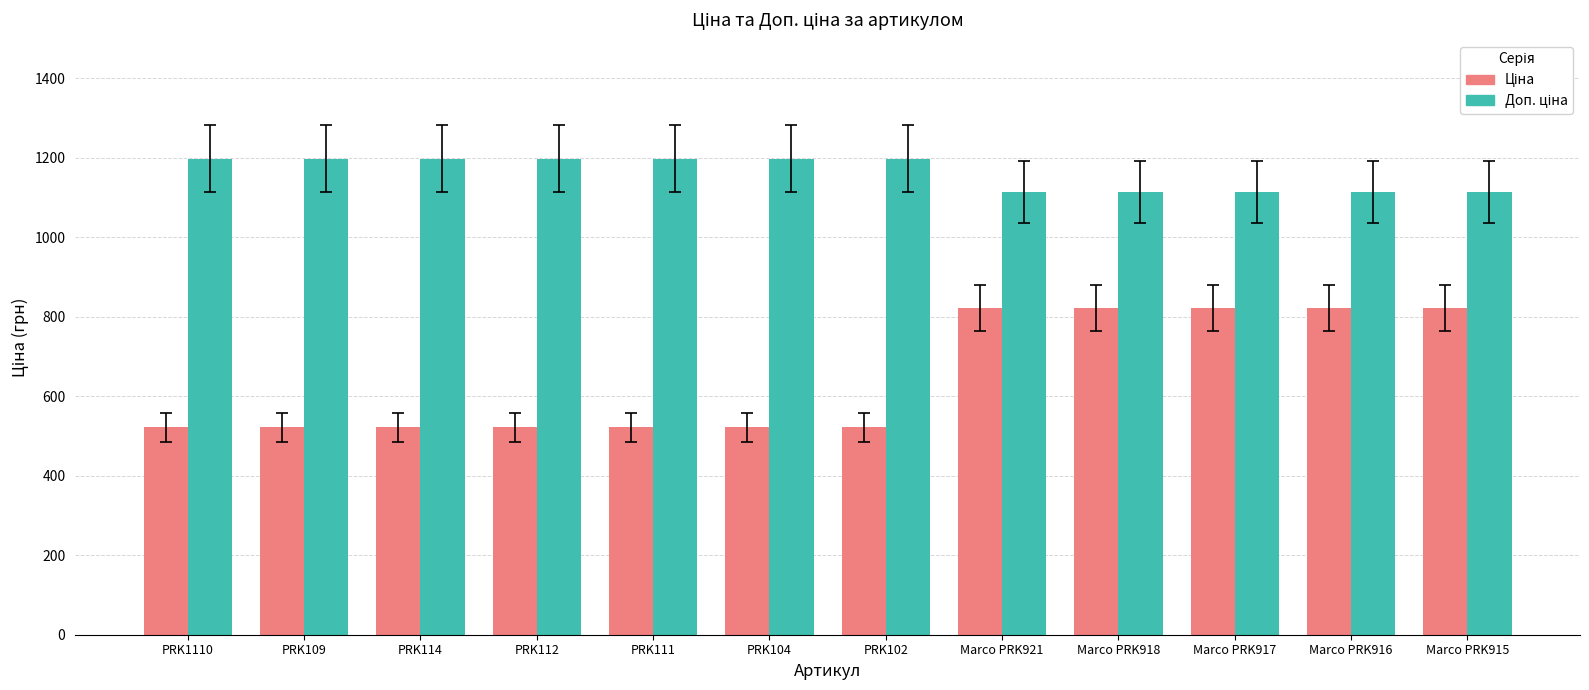

What is the label of the 9th bar from the left?

Marco PRK918